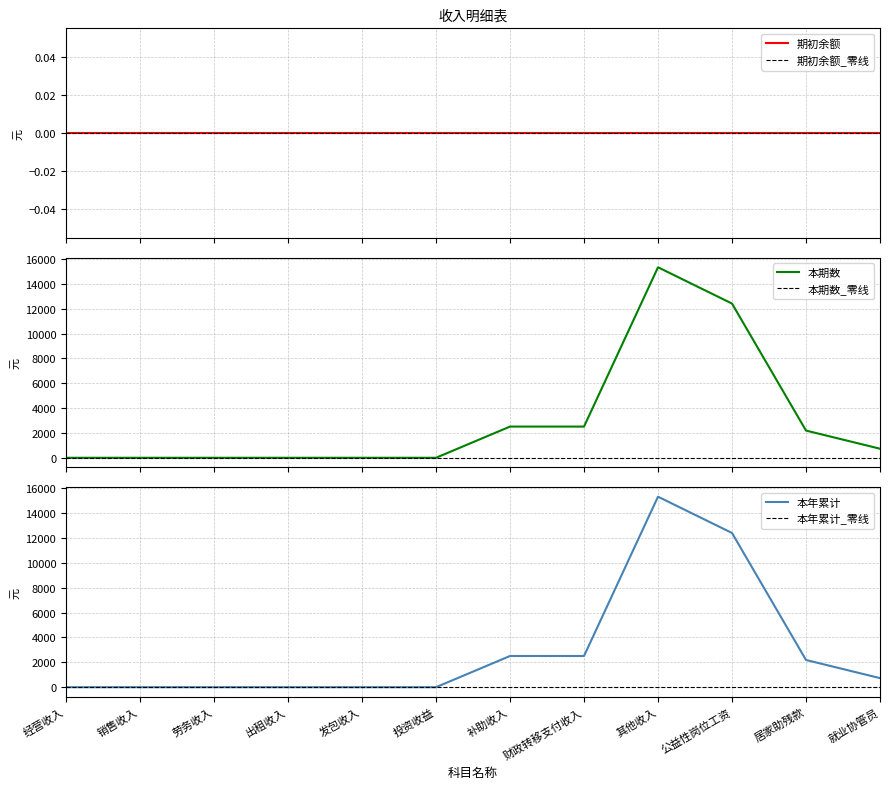

What value does the 本年累计 series have at 补助收入?

2510.5